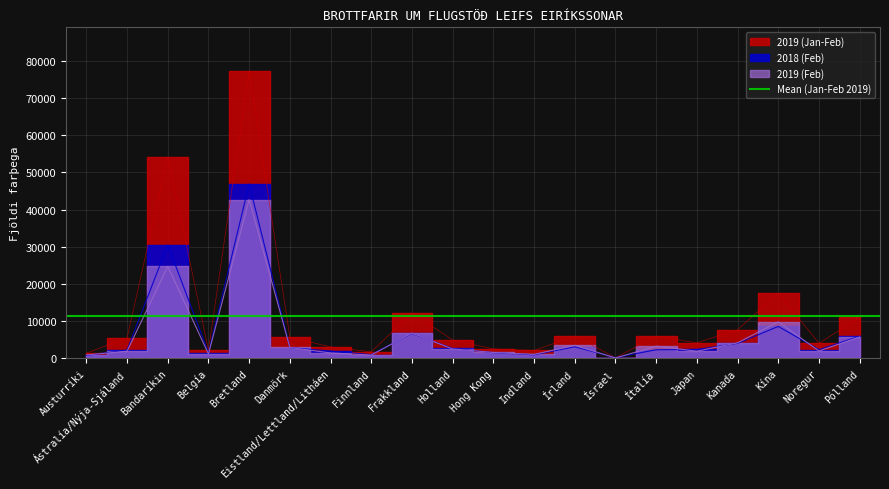

Between which two adjacent categories do 2018 (Feb) and 2019 (Jan-Feb) first intersect?

Írland and Ísrael